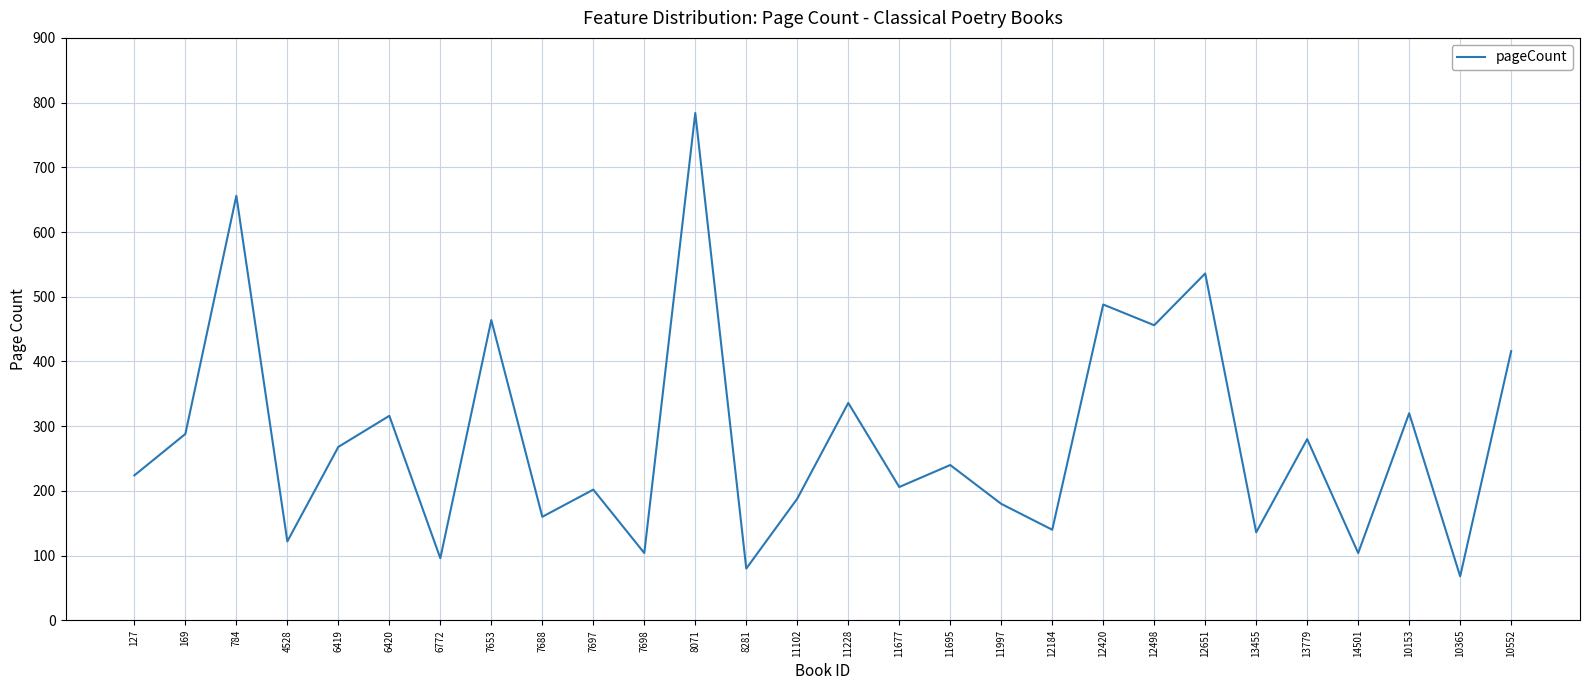

What is the sum of the values at 12184 and 11677?

346